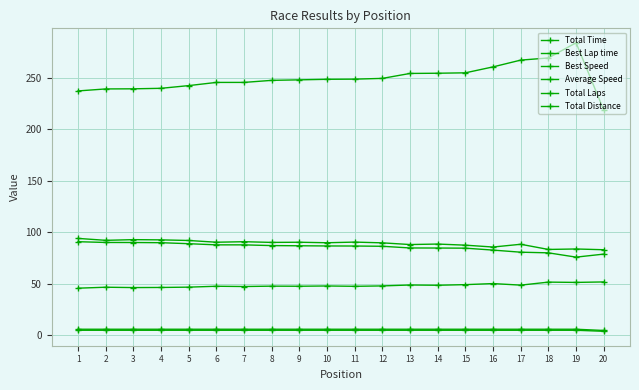

How many series are shown in this chart?

6